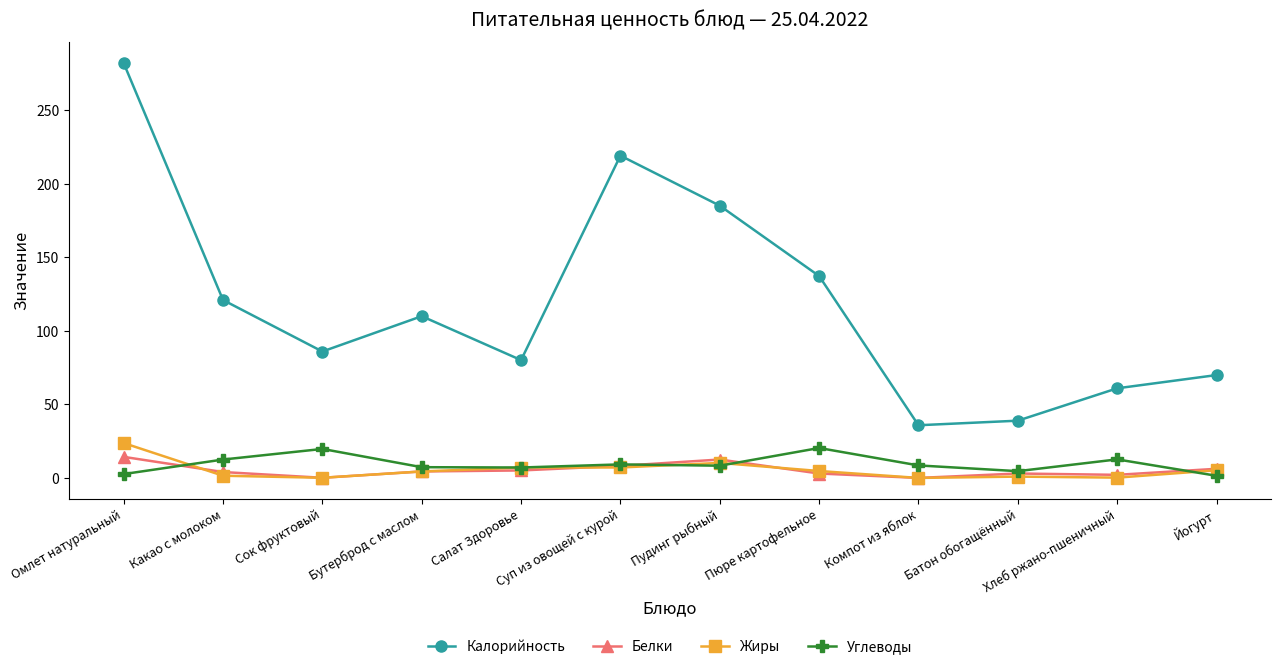

True or false: Жиры and Калорийность cross at least once.

False